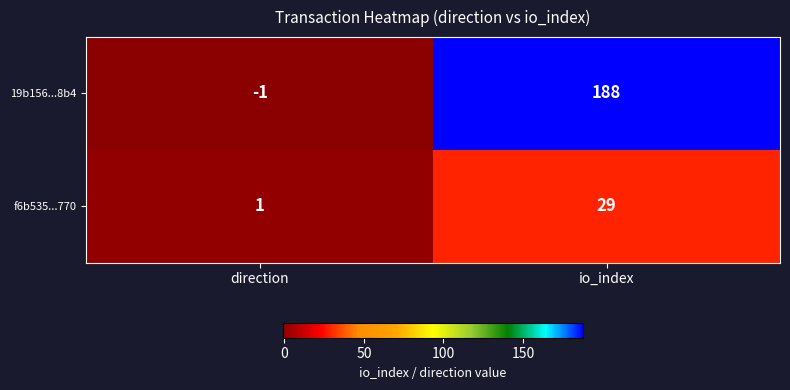

Count the number of categories in the chart.

2